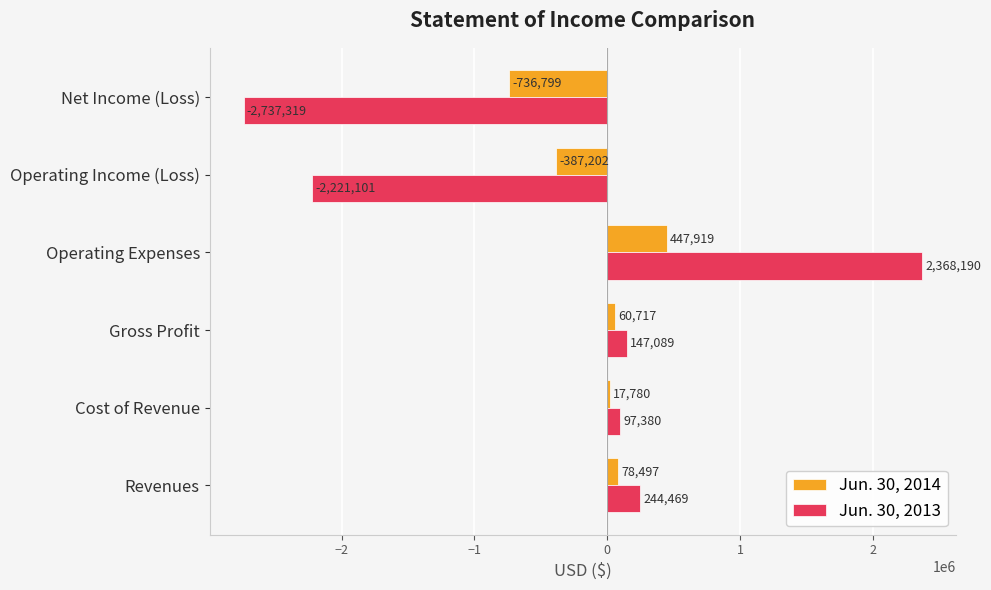

How many negative values does the Jun. 30, 2014 series have?

2